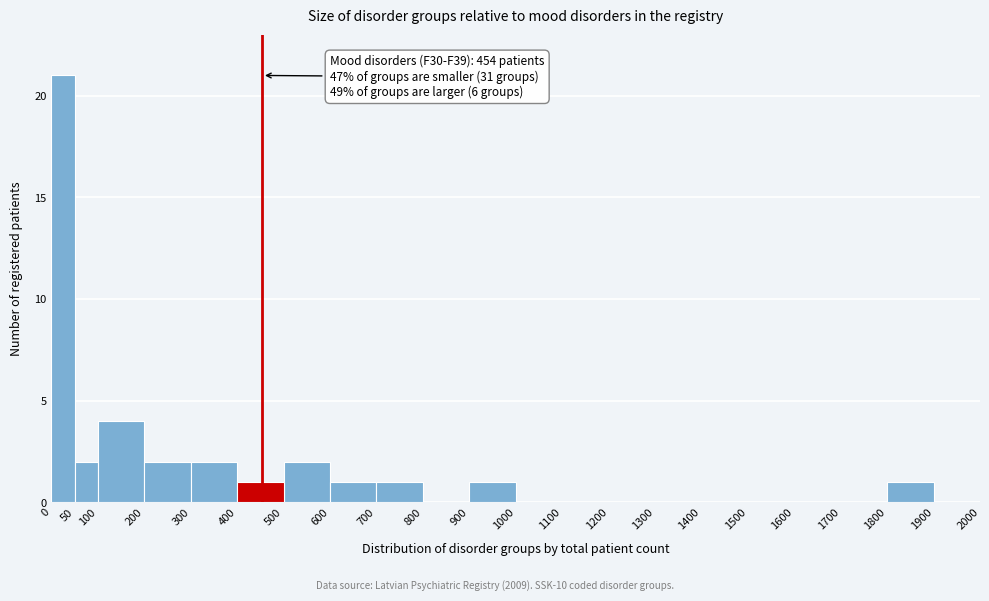

Over which range of the x-axis is the bar tallest?

0 to 50